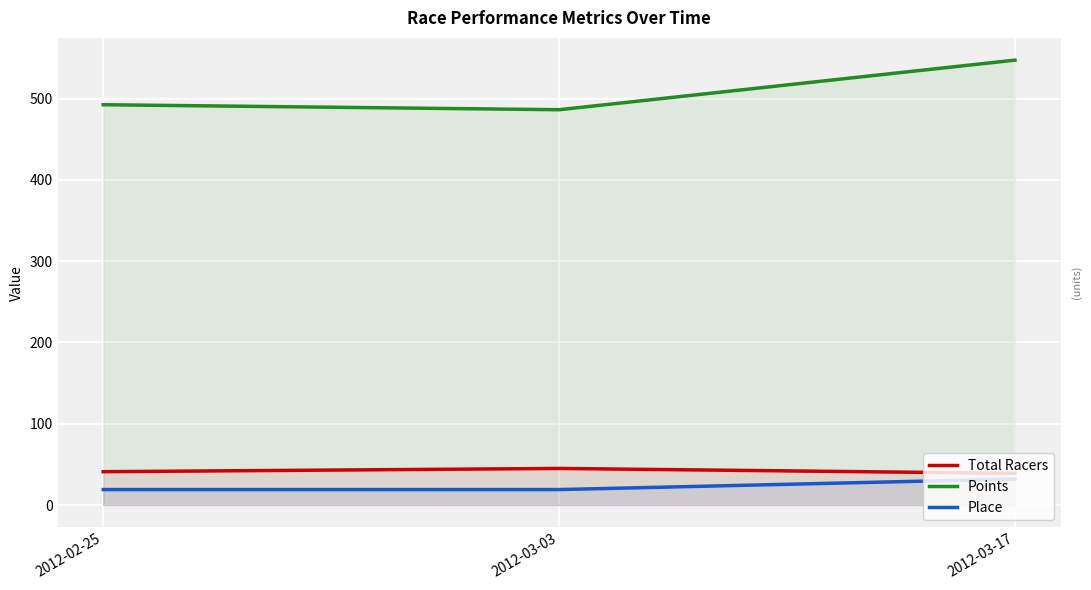

Which category has the lowest value in the Total Racers series?

2012-03-17